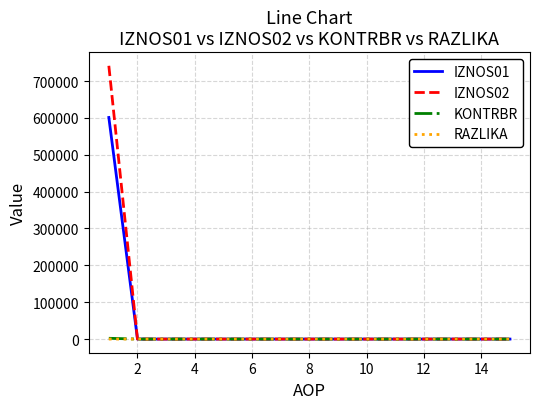

Which series has the widest spread of values?

IZNOS02